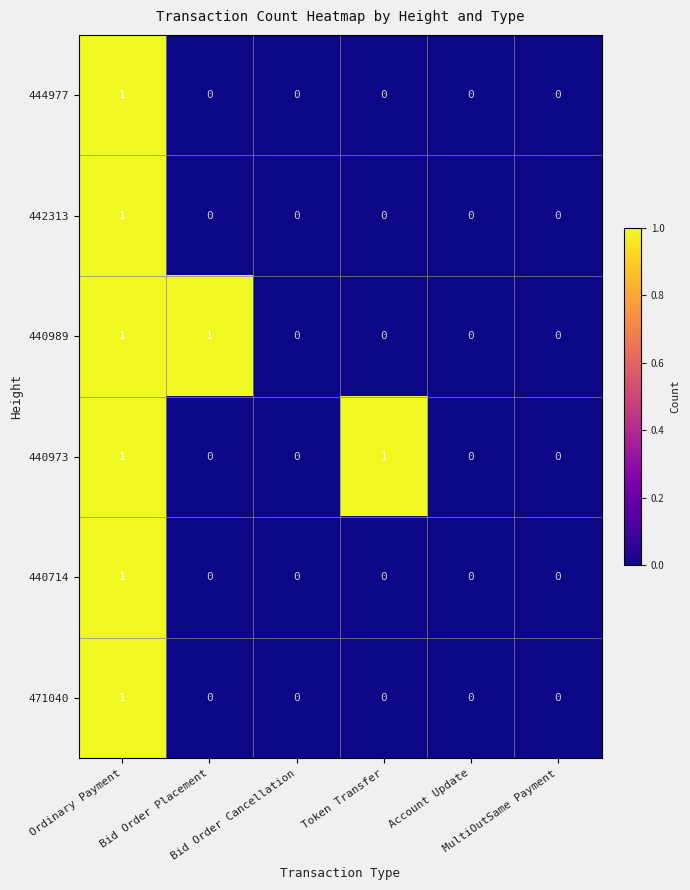

How many 440973 values are between 0 and 1?

6